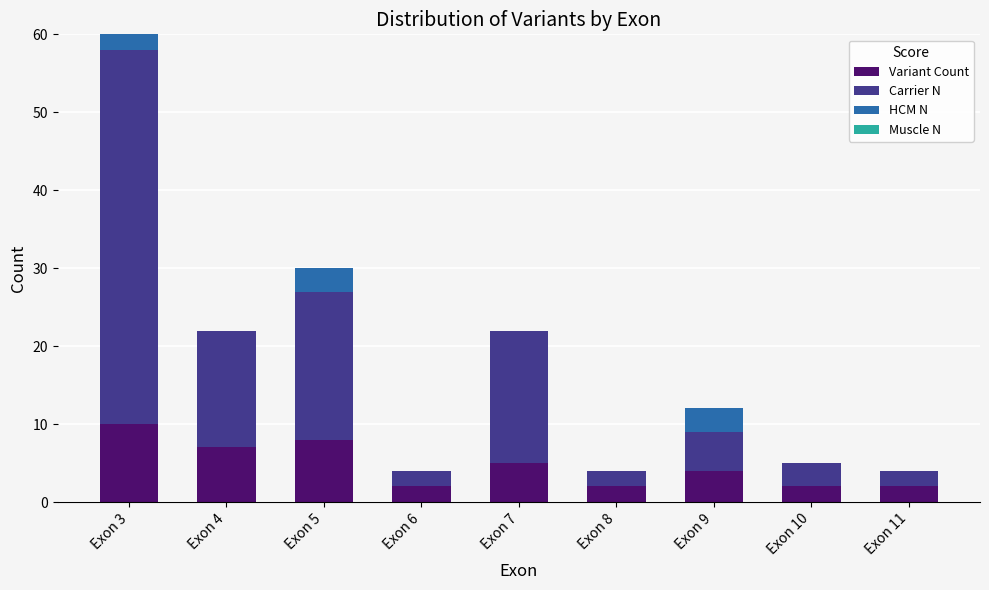

True or false: Variant Count has a value of 4 at Exon 6.

False